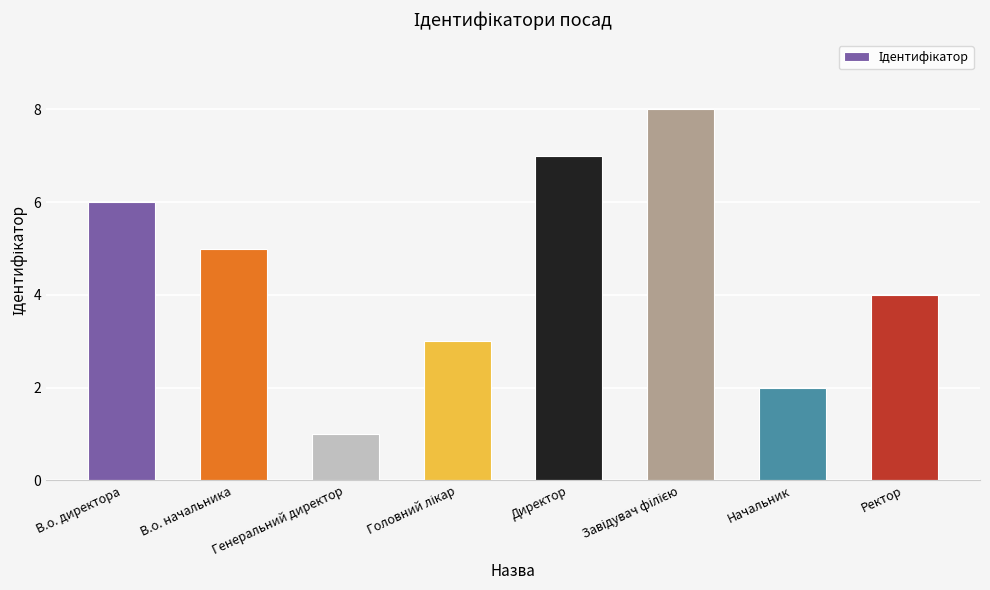

Count the values in the range 3 to 7.

5